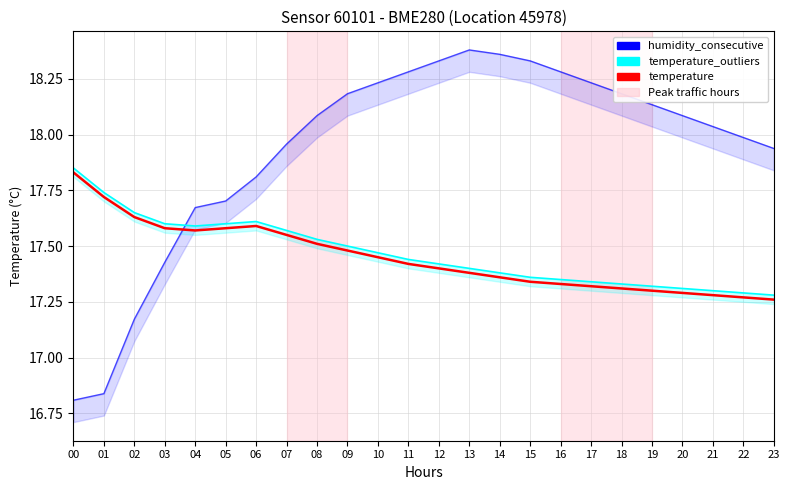

Which label corresponds to the smallest value in the chart?

00